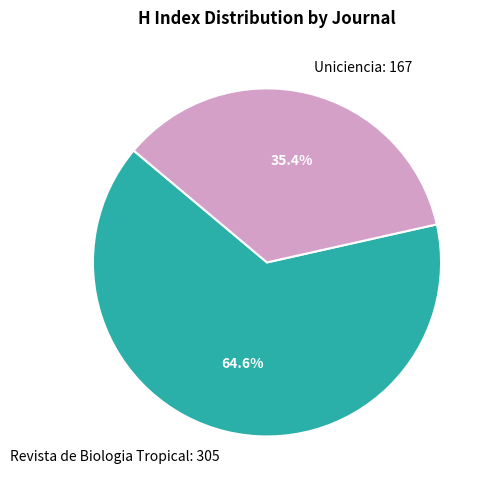

How many segments does this pie chart have?

2